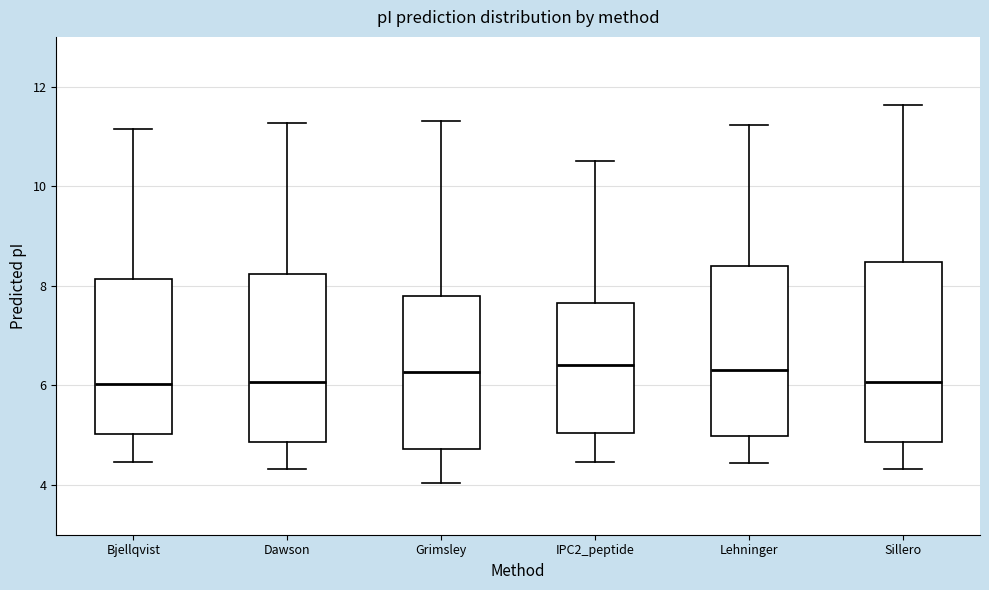

Reading left to right, transcribe this box plot: for each box, give where its median line is, the range the box spans, and where its two whiskers end, as read against the y-axis. The values are not printed on the chart, so give them approximately, as read against the axis.

Bjellqvist: median 6.0, box 5.0 to 8.2, whiskers 4.4 to 11.2
Dawson: median 6.0, box 4.8 to 8.2, whiskers 4.4 to 11.2
Grimsley: median 6.2, box 4.8 to 7.8, whiskers 4.0 to 11.4
IPC2_peptide: median 6.4, box 5.0 to 7.6, whiskers 4.4 to 10.6
Lehninger: median 6.4, box 5.0 to 8.4, whiskers 4.4 to 11.2
Sillero: median 6.0, box 4.8 to 8.4, whiskers 4.4 to 11.6